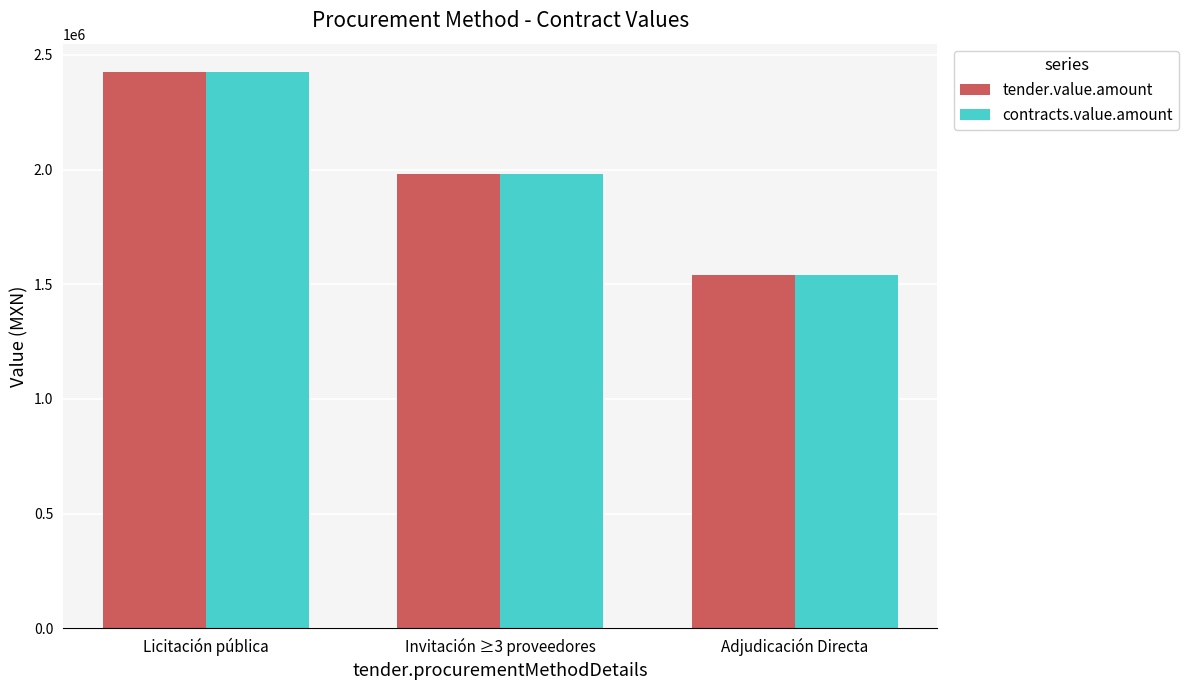

What is the difference between the maximum and minimum values in the contracts.value.amount series?

887116.3